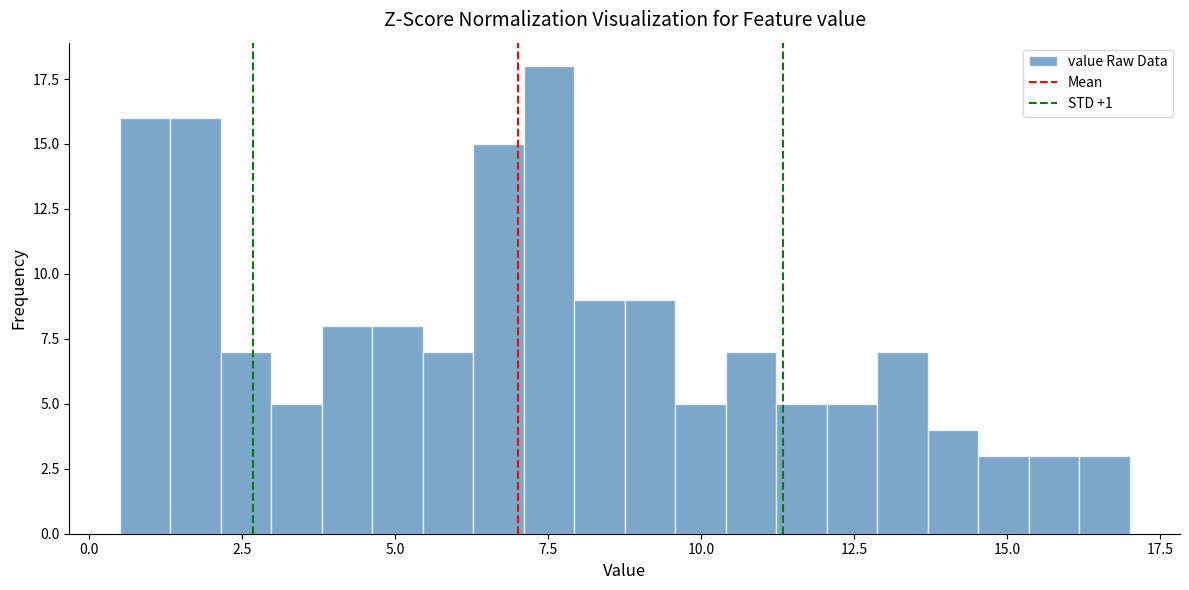

Around what value on the x-axis is the tallest bar? Give the approximate position of its centre, as read against the axis.

7.5